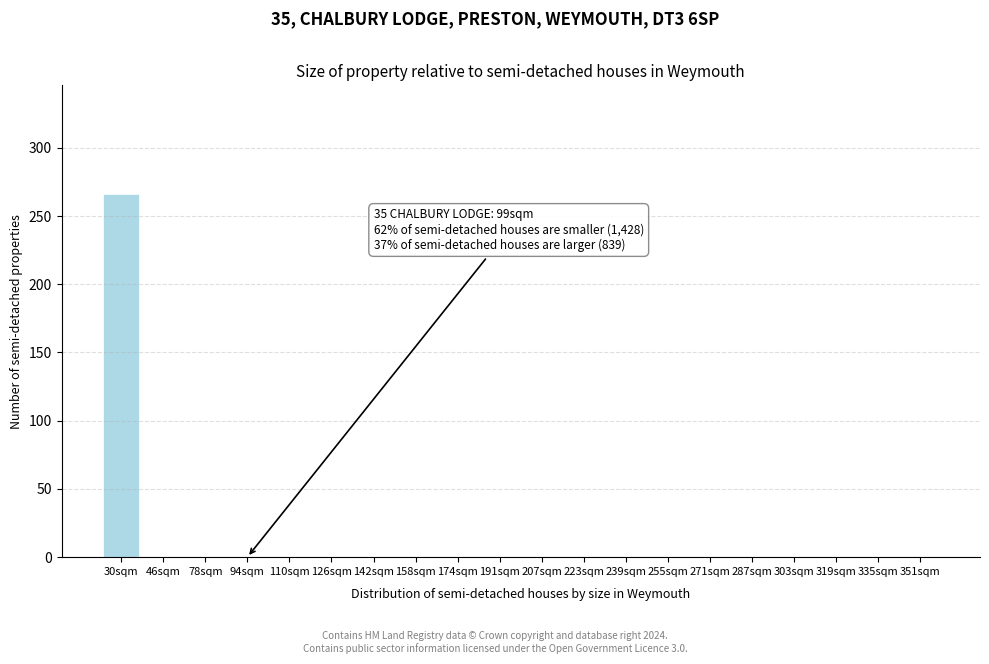

Reading left to right, transcribe all the data shown in this chart.

30sqm=266	46sqm=0	78sqm=0	94sqm=0	110sqm=0	126sqm=0	142sqm=0	158sqm=0	174sqm=0	191sqm=0	207sqm=0	223sqm=0	239sqm=0	255sqm=0	271sqm=0	287sqm=0	303sqm=0	319sqm=0	335sqm=0	351sqm=0